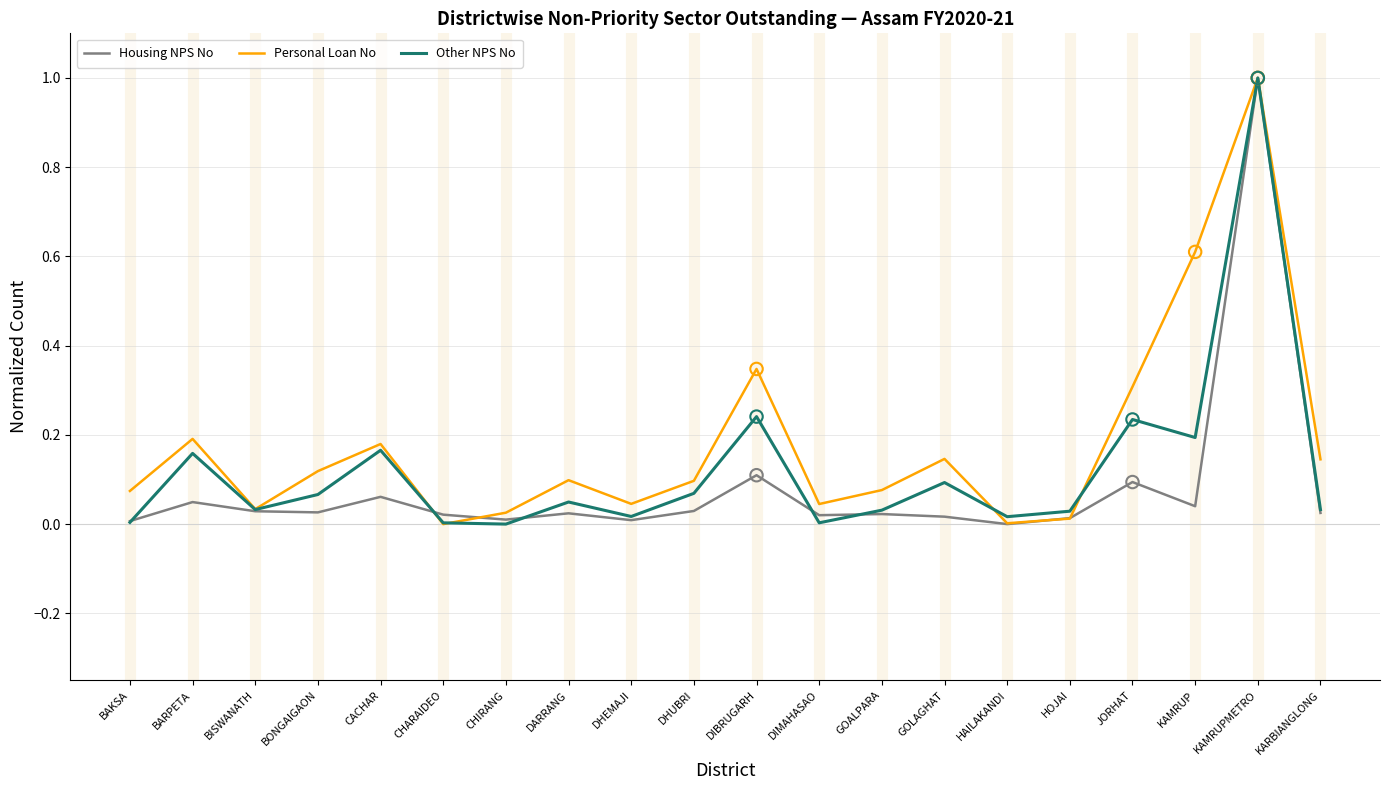

What are all the series names shown in the legend?

Housing NPS No, Personal Loan No, Other NPS No